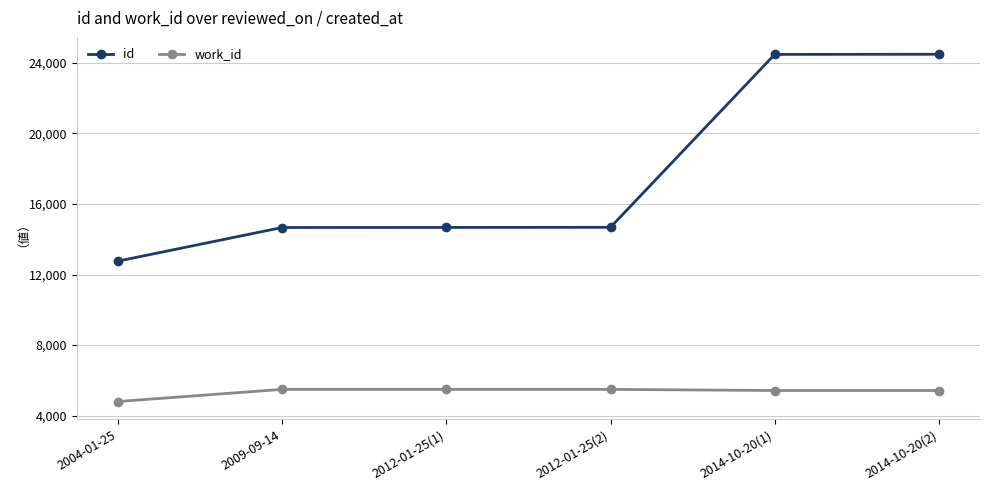

What is the difference between the highest and lowest values at 2009-09-14?

9183